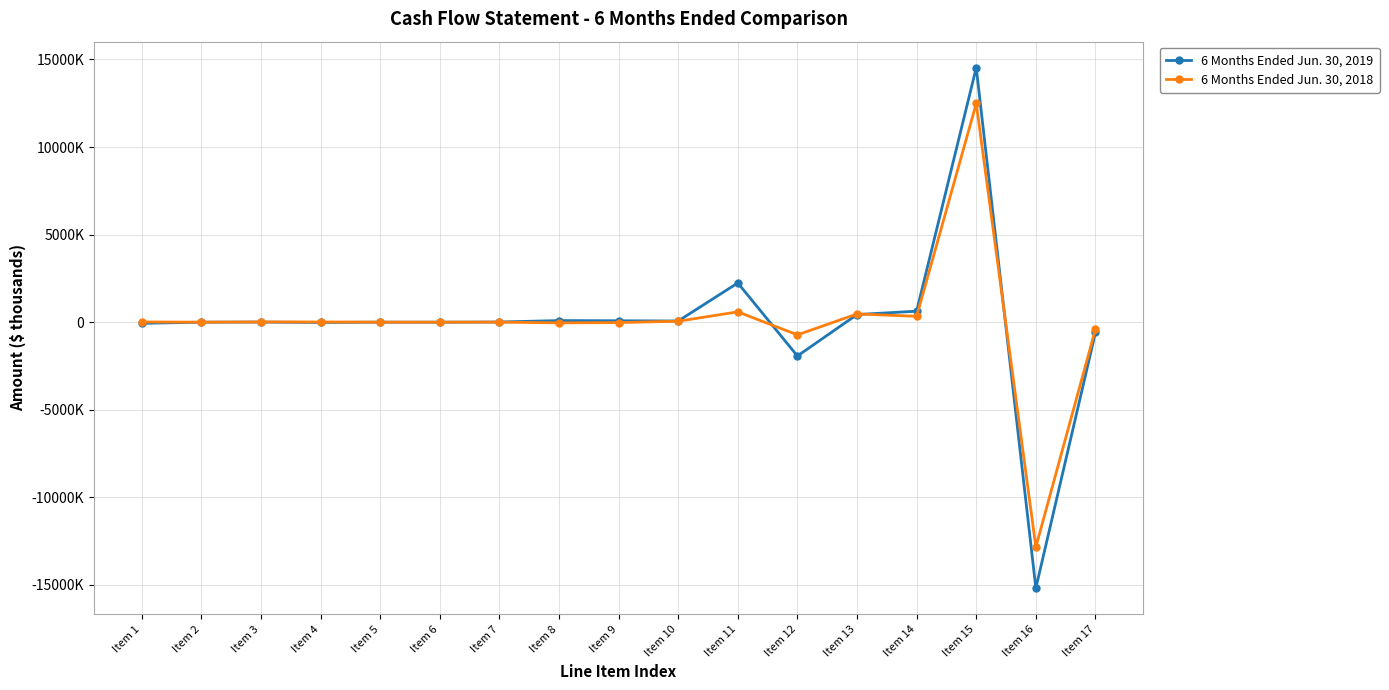

What are all the series names shown in the legend?

6 Months Ended Jun. 30, 2019, 6 Months Ended Jun. 30, 2018